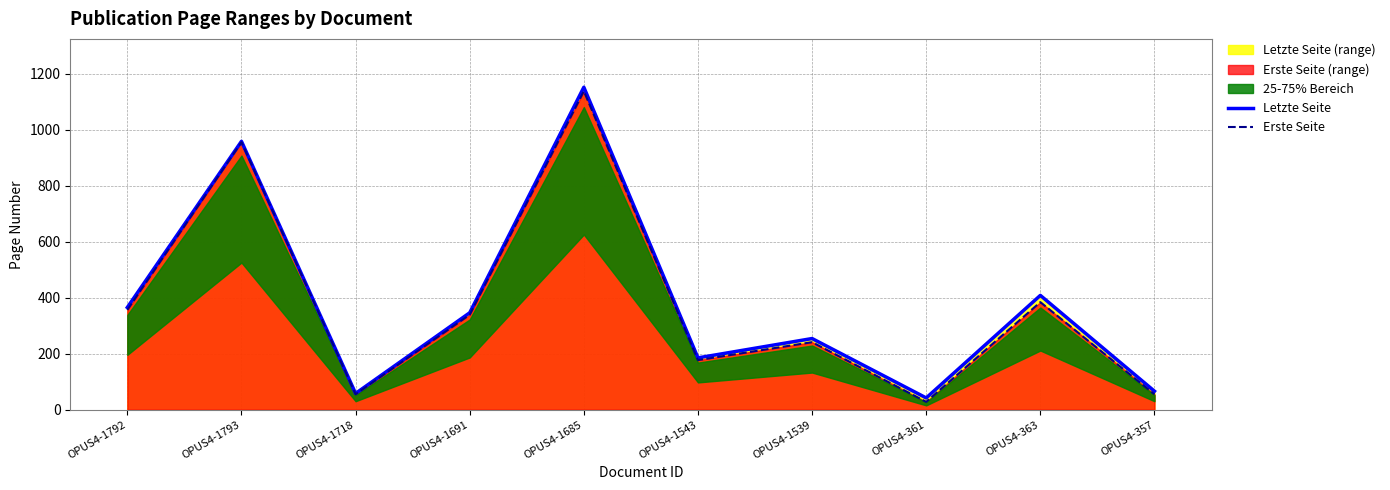

How many interior local peaks does the Letzte Seite series have?

4